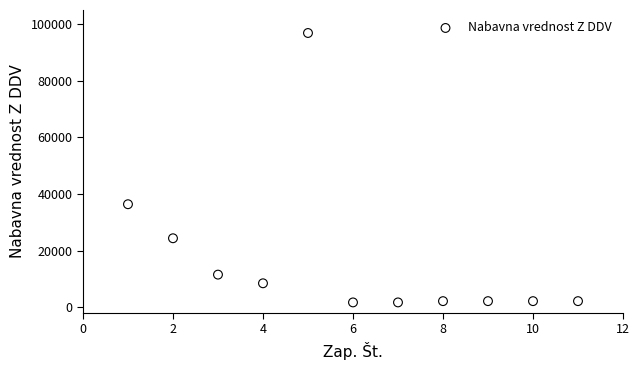

What is the range of X values (max minus min)?

10